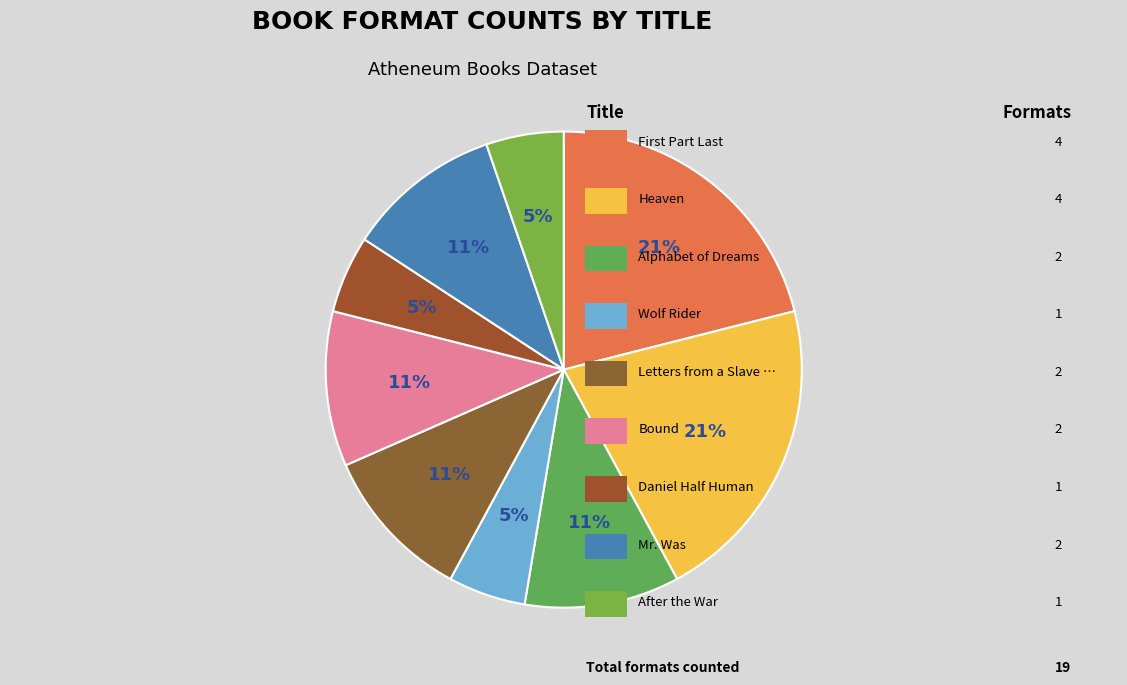

Count the number of slices in the pie.

9